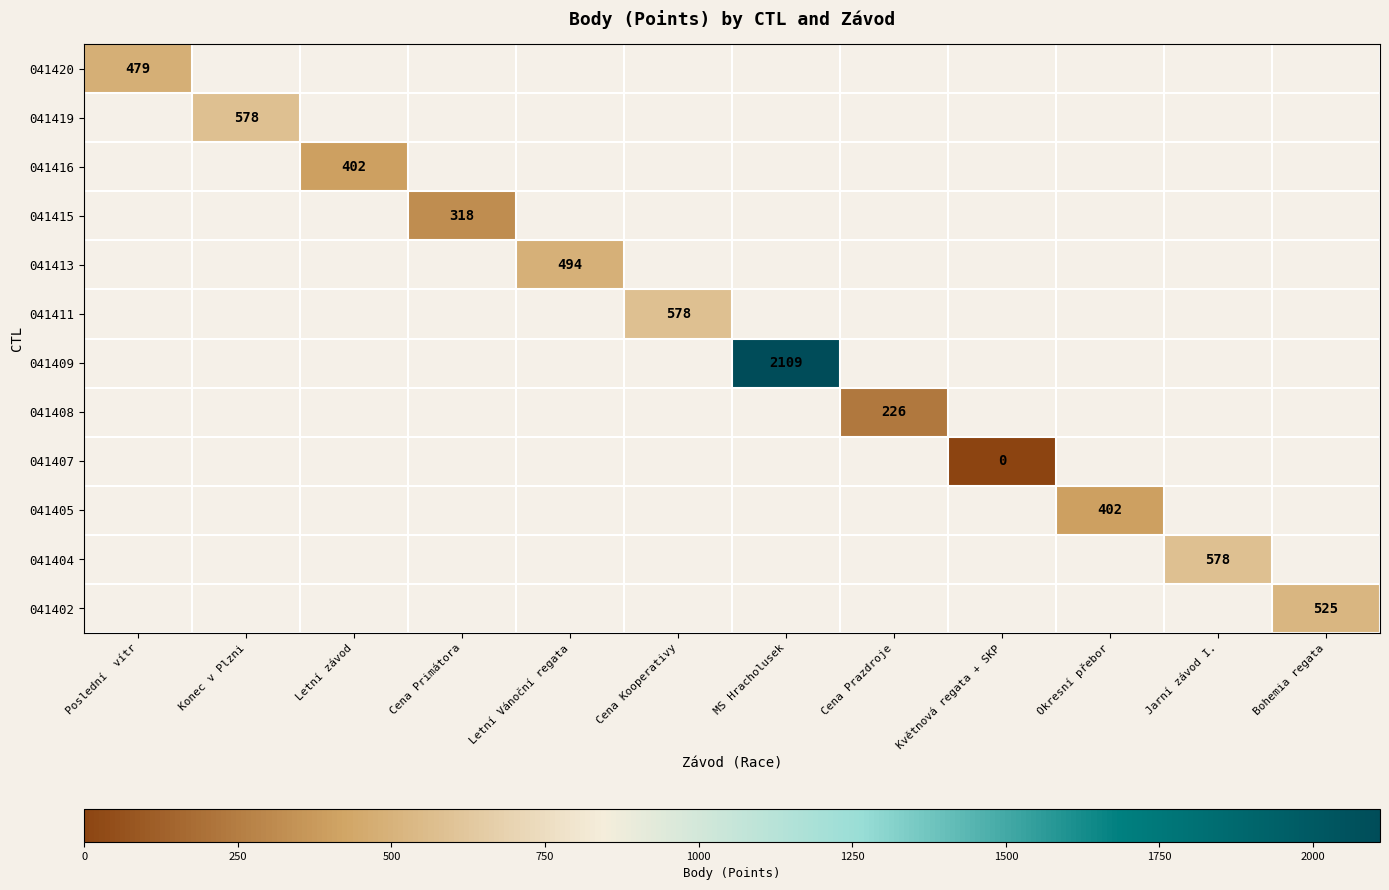

Which has a higher value, Květnová regata + SKP or MS Hracholusek?

MS Hracholusek